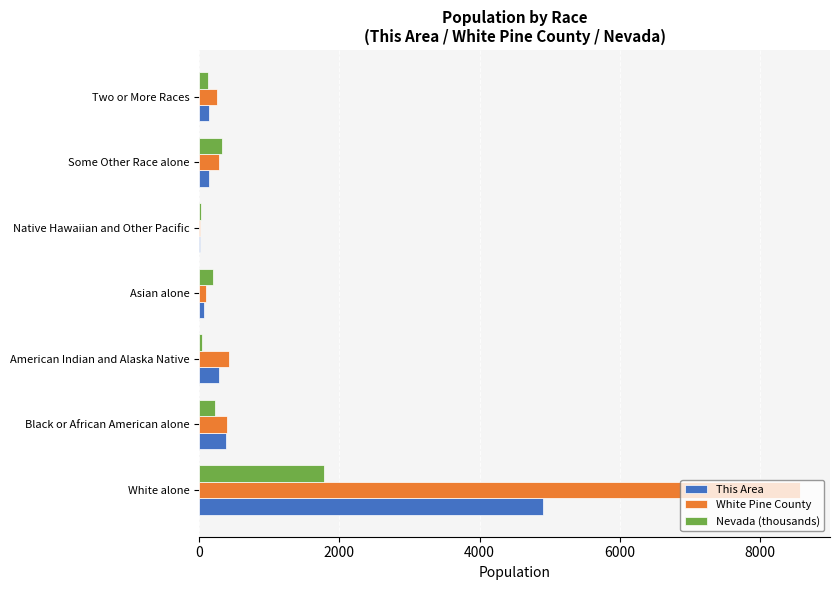

What are all the series names shown in the legend?

This Area, White Pine County, Nevada (thousands)